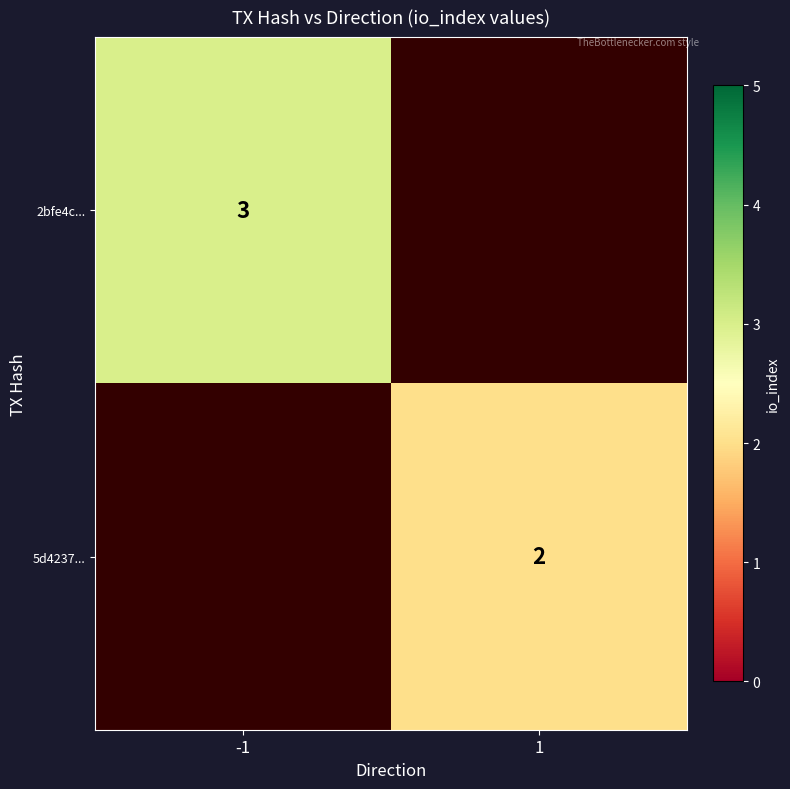

True or false: 2bfe4c... has a value of 3 at -1.

True